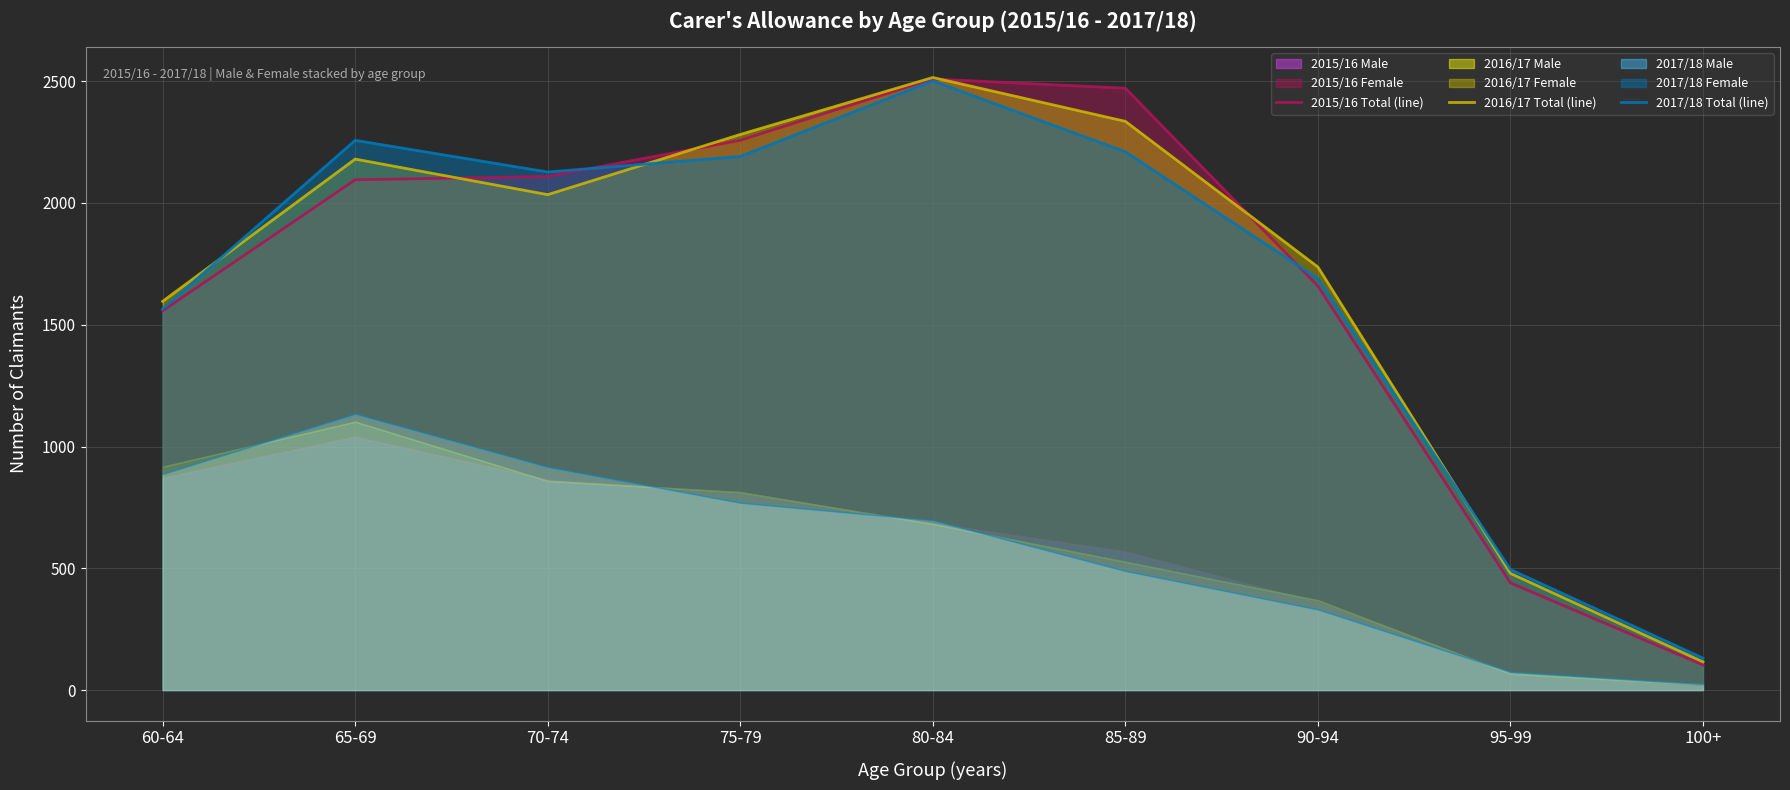

What position from the right is 95-99?

2